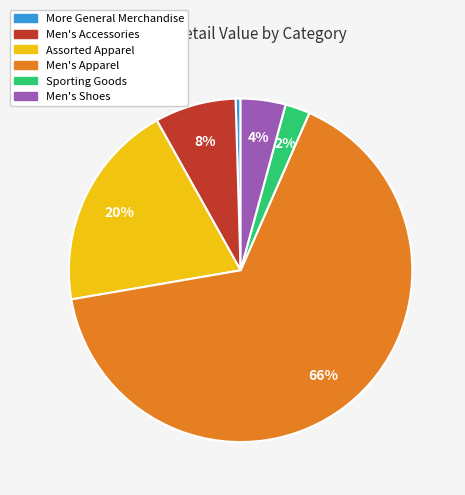

Which category has the smallest portion of the pie?

More General Merchandise